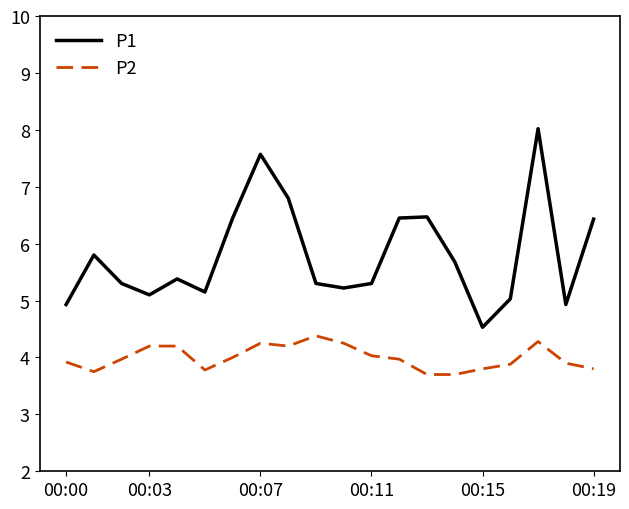

True or false: P1 and P2 cross at least once.

False